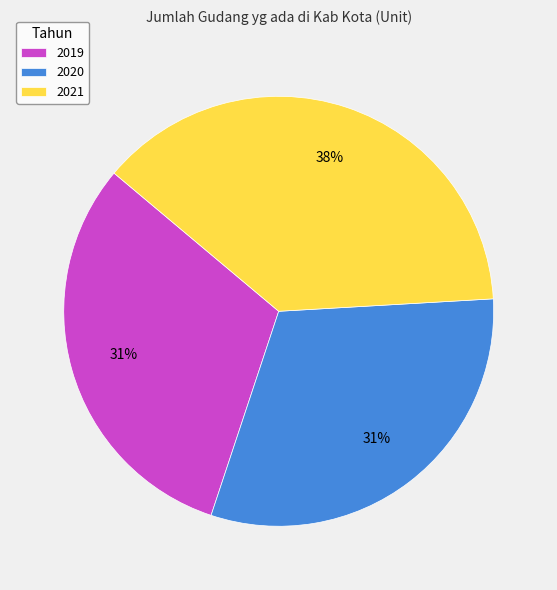

True or false: 2021 accounts for 38% of the total.

True